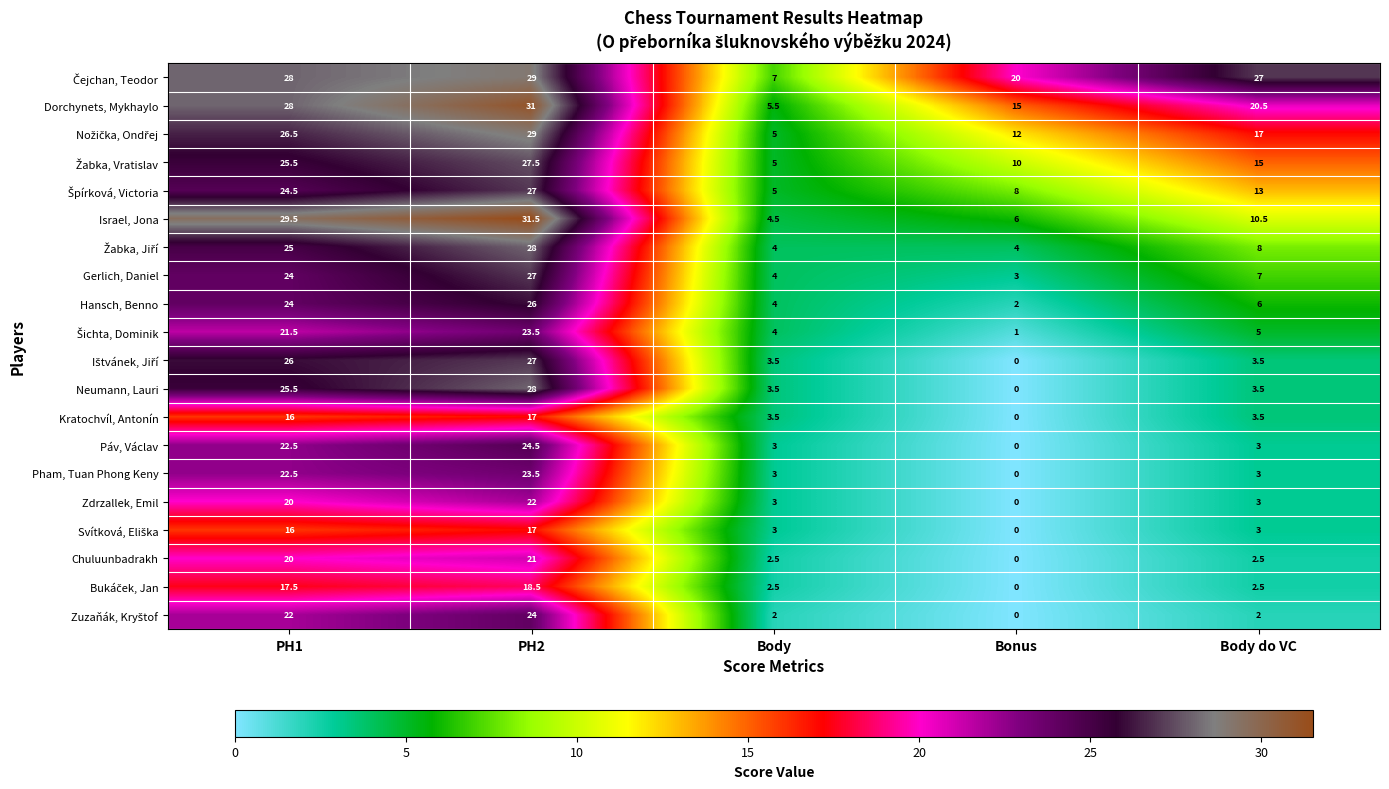

At which category does the chart reach its minimum across all series?

Bonus